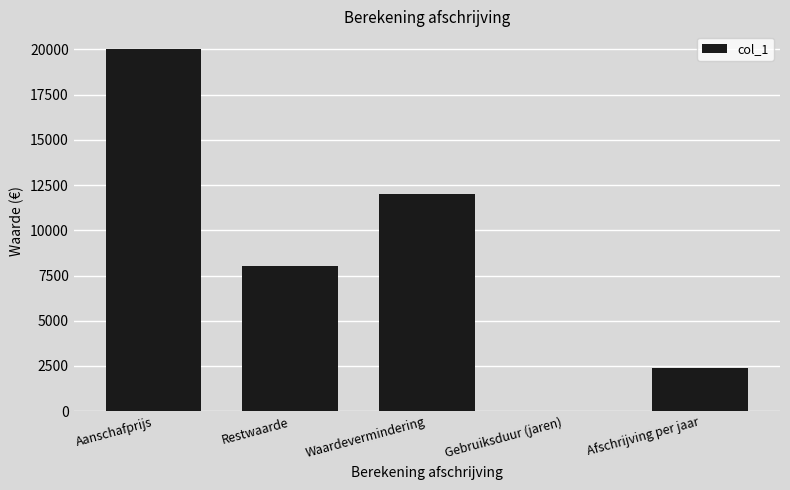

What is the ratio of the value at Restwaarde to the value at Afschrijving per jaar?

3.3